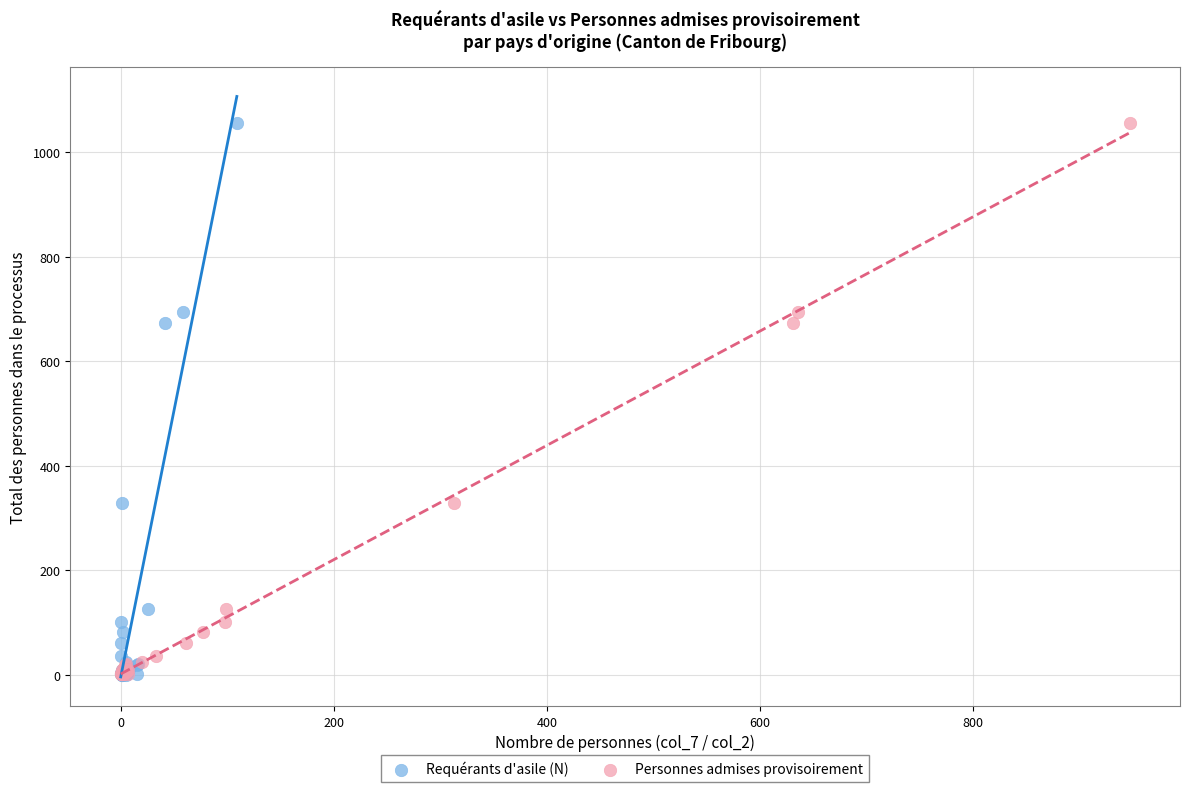

What are all the series names shown in the legend?

Requérants d'asile (N), Personnes admises provisoirement